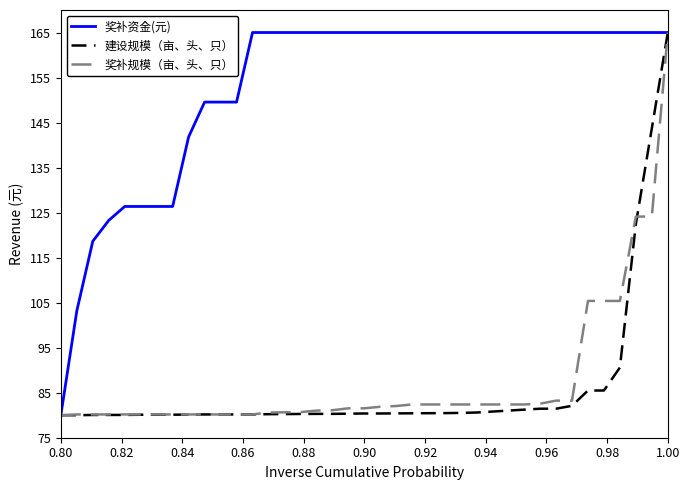

What are all the series names shown in the legend?

奖补资金(元), 建设规模（亩、头、只）, 奖补规模（亩、头、只）